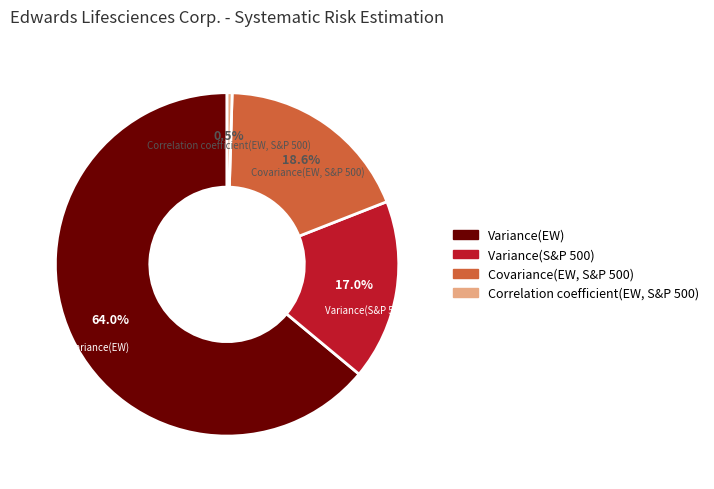

Which has a higher value, Covariance(EW, S&P 500) or Variance(S&P 500)?

Covariance(EW, S&P 500)